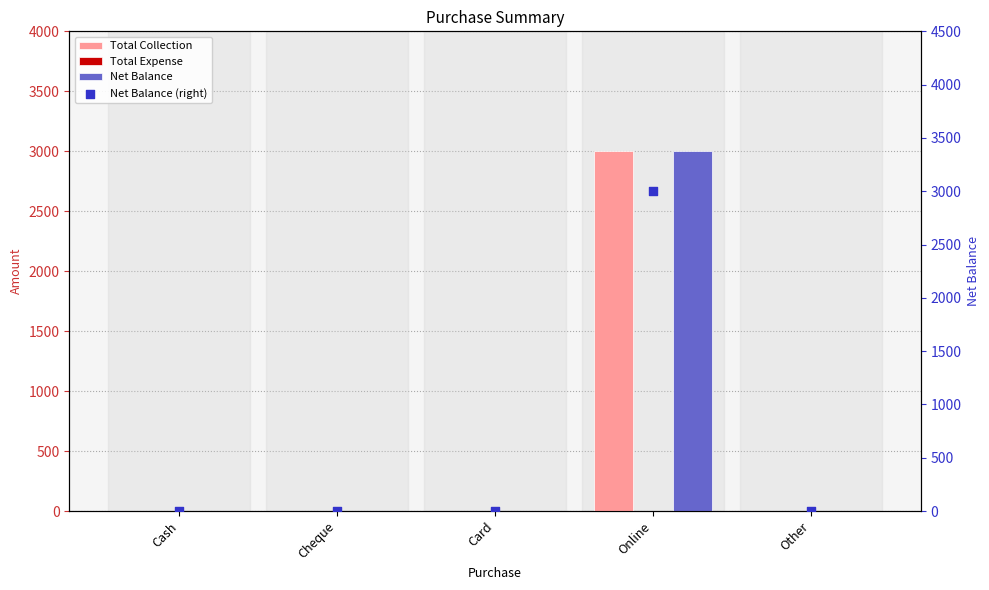

Which series contains the lowest Y value?

Total Collection